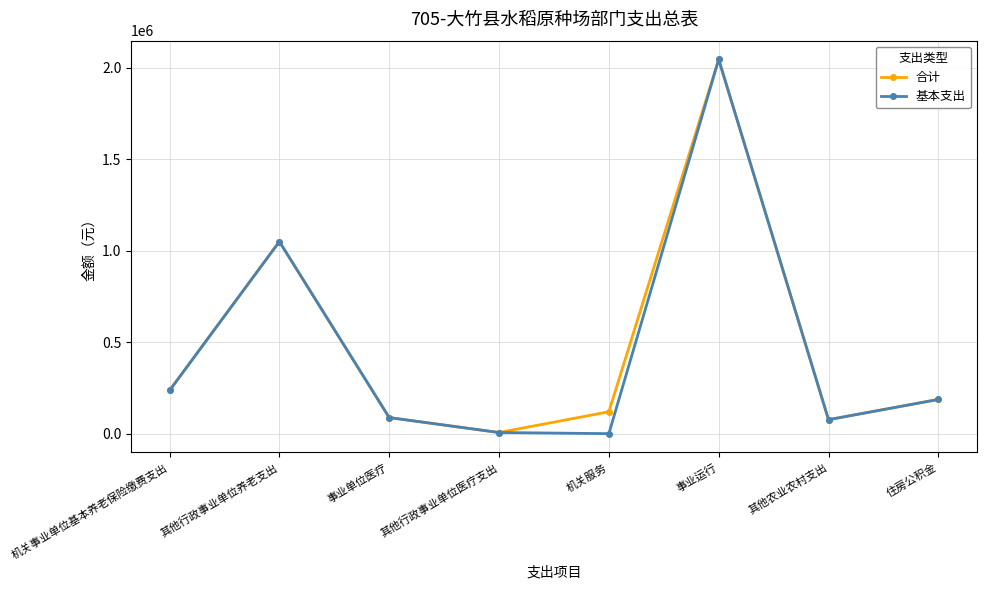

Between 机关服务 and 住房公积金, which series saw the biggest shift?

基本支出